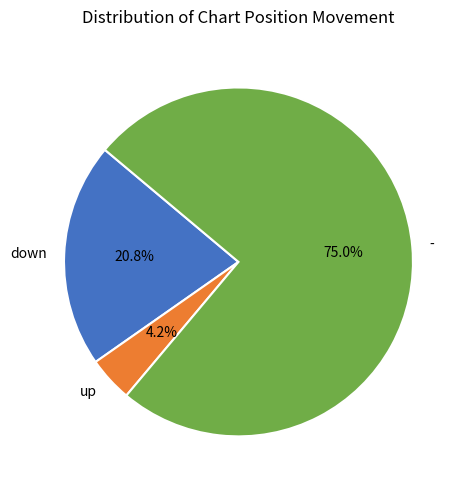

Is it true that down is 28% of the pie?

False